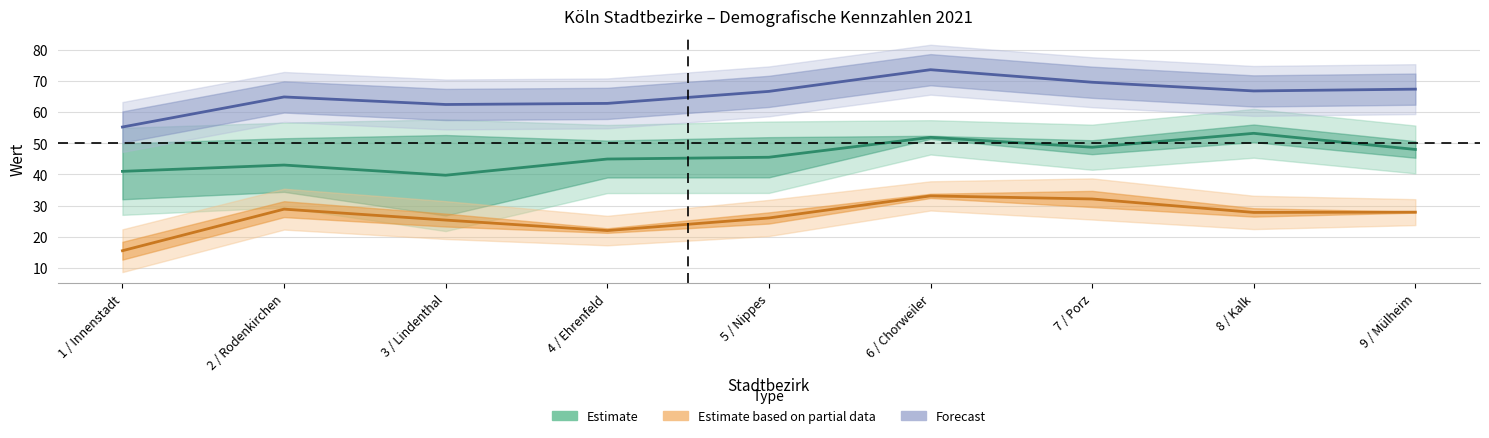

Where is the first local minimum for Estimate based on partial data?

4 / Ehrenfeld